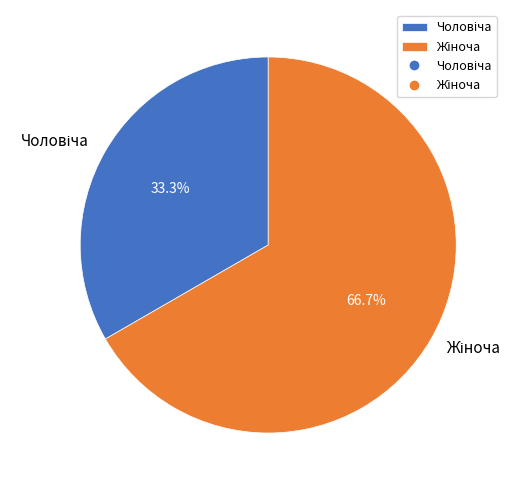

Is there a majority slice in this chart?

Yes